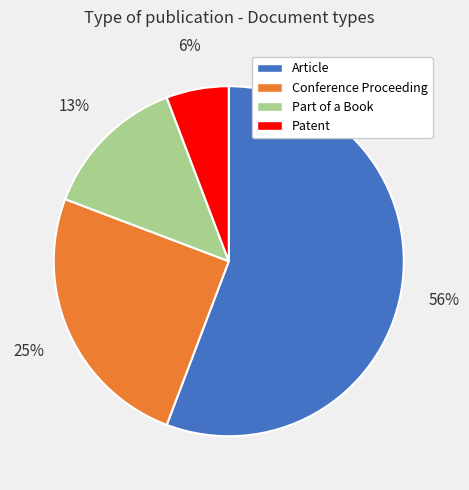

To the nearest percent, what is the difference between the Part of a Book and Conference Proceeding slice percentages?

12%